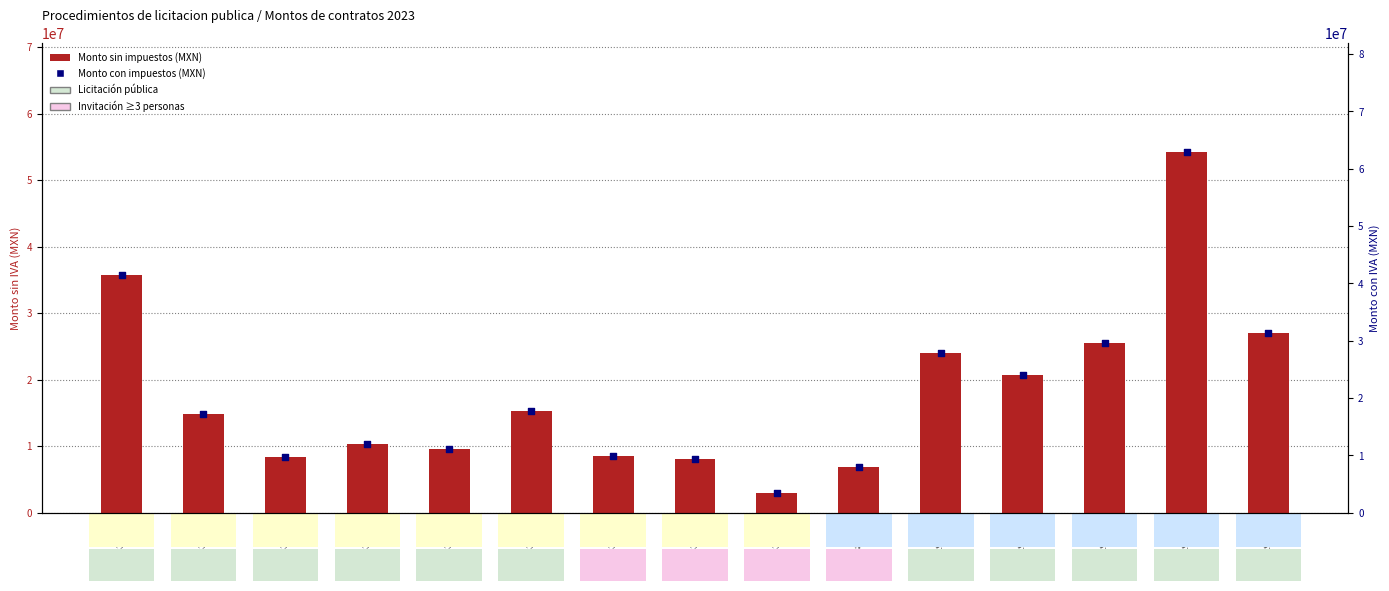

Is the value of Monto con impuestos (MXN) at 56299148 greater than the value of Monto sin impuestos (MXN) at 53339867?

Yes